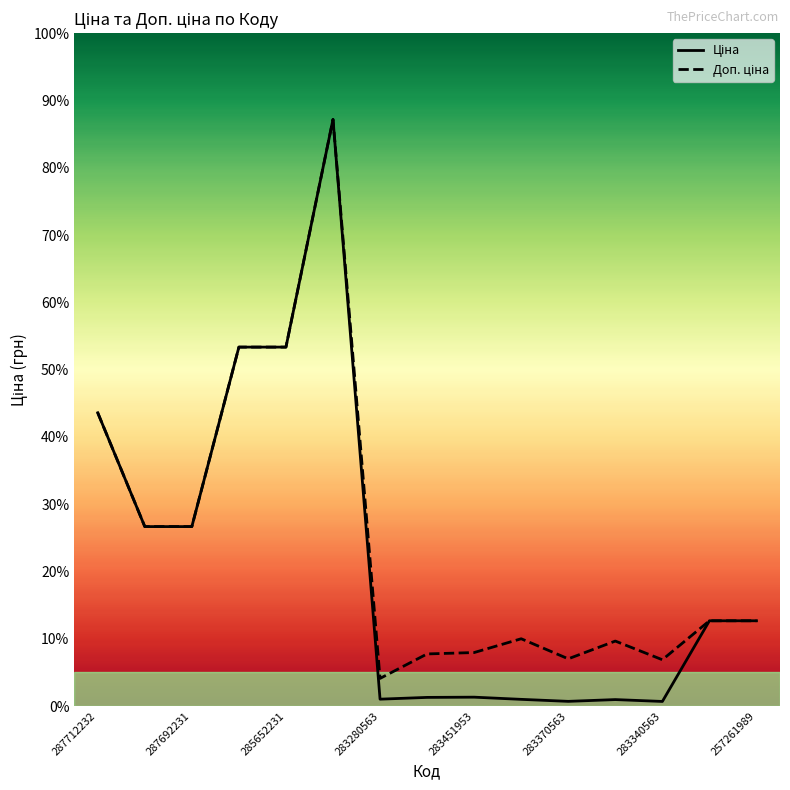

Where is Ціна nearest to the value 30753?

287712232